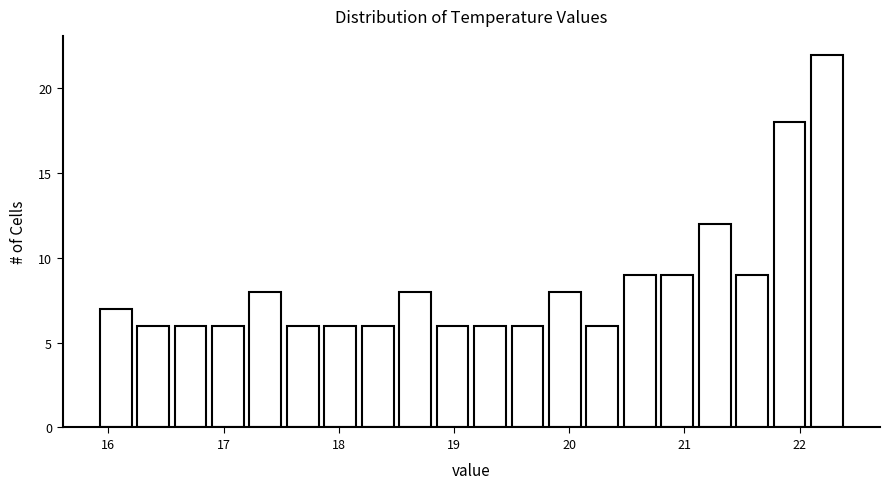

Around what value on the x-axis is the tallest bar? Give the approximate position of its centre, as read against the axis.

22.2